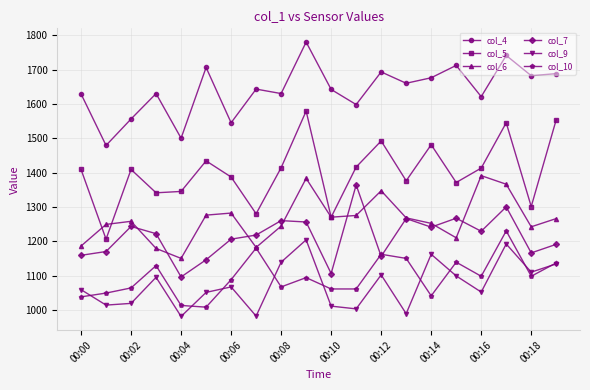

Which series has the largest total across all categories?

col_4